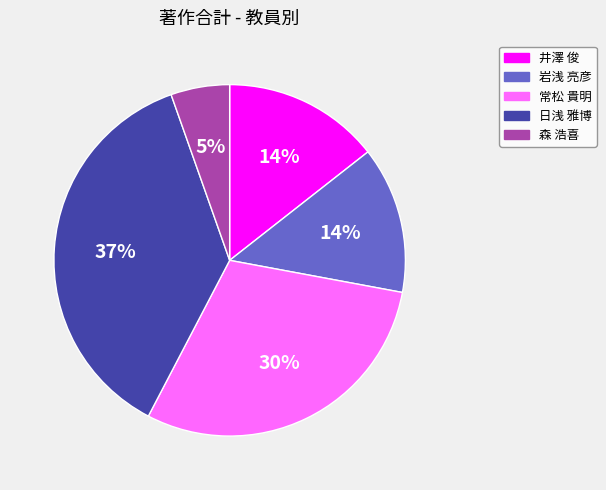

Combined, do 常松 貴明 and 森 浩喜 account for over 50%?

No